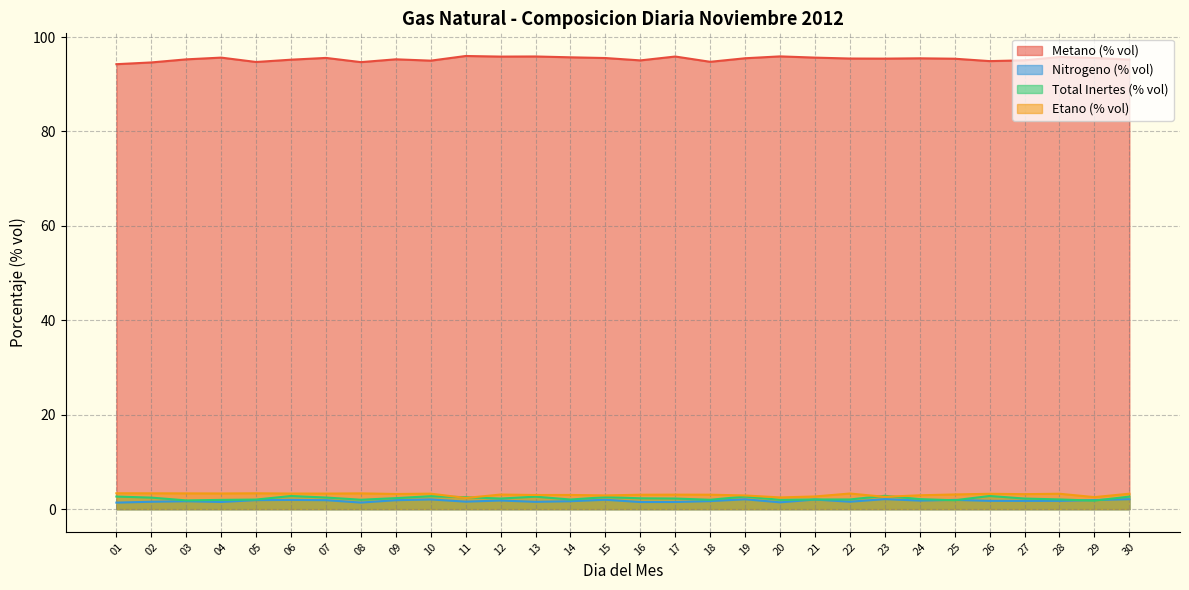

At 18, list the series in order from smallest to largest.

Nitrogeno (% vol), Total Inertes (% vol), Etano (% vol), Metano (% vol)